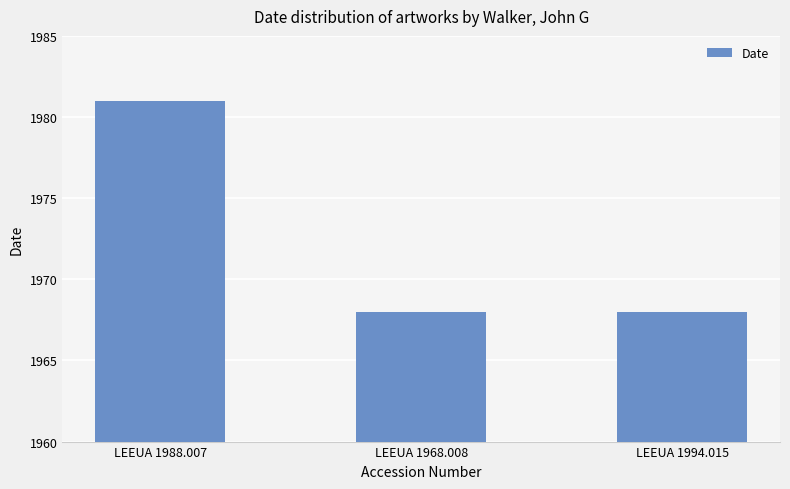

What is the value of the 1st bar from the left?

1981